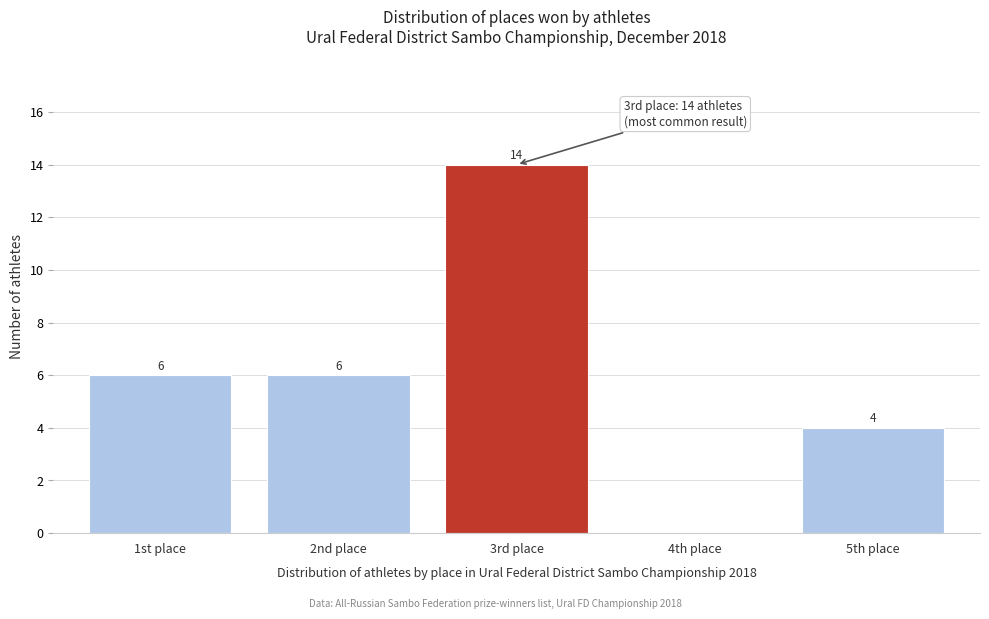

Reading left to right, list all the values displayed in this chart.

1st place=6	2nd place=6	3rd place=14	4th place=0	5th place=4